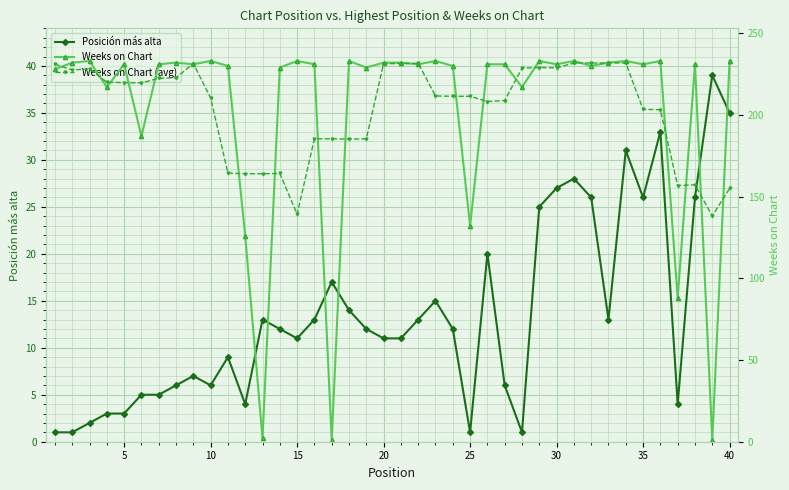

True or false: Posición más alta has more than 1 interior local peaks.

True